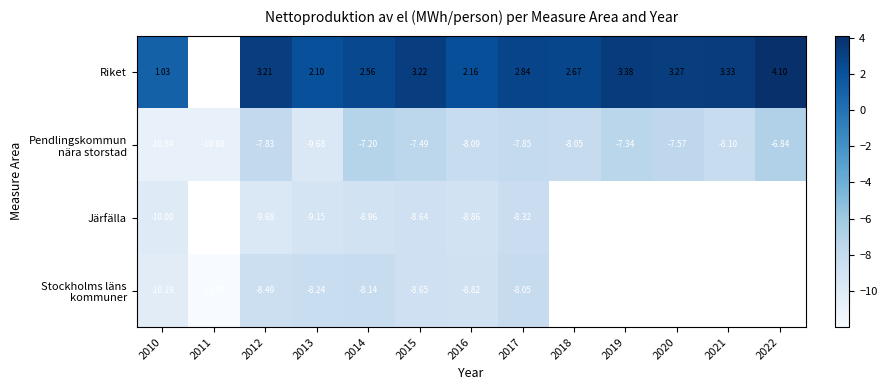

How many distinct data groups are displayed?

4